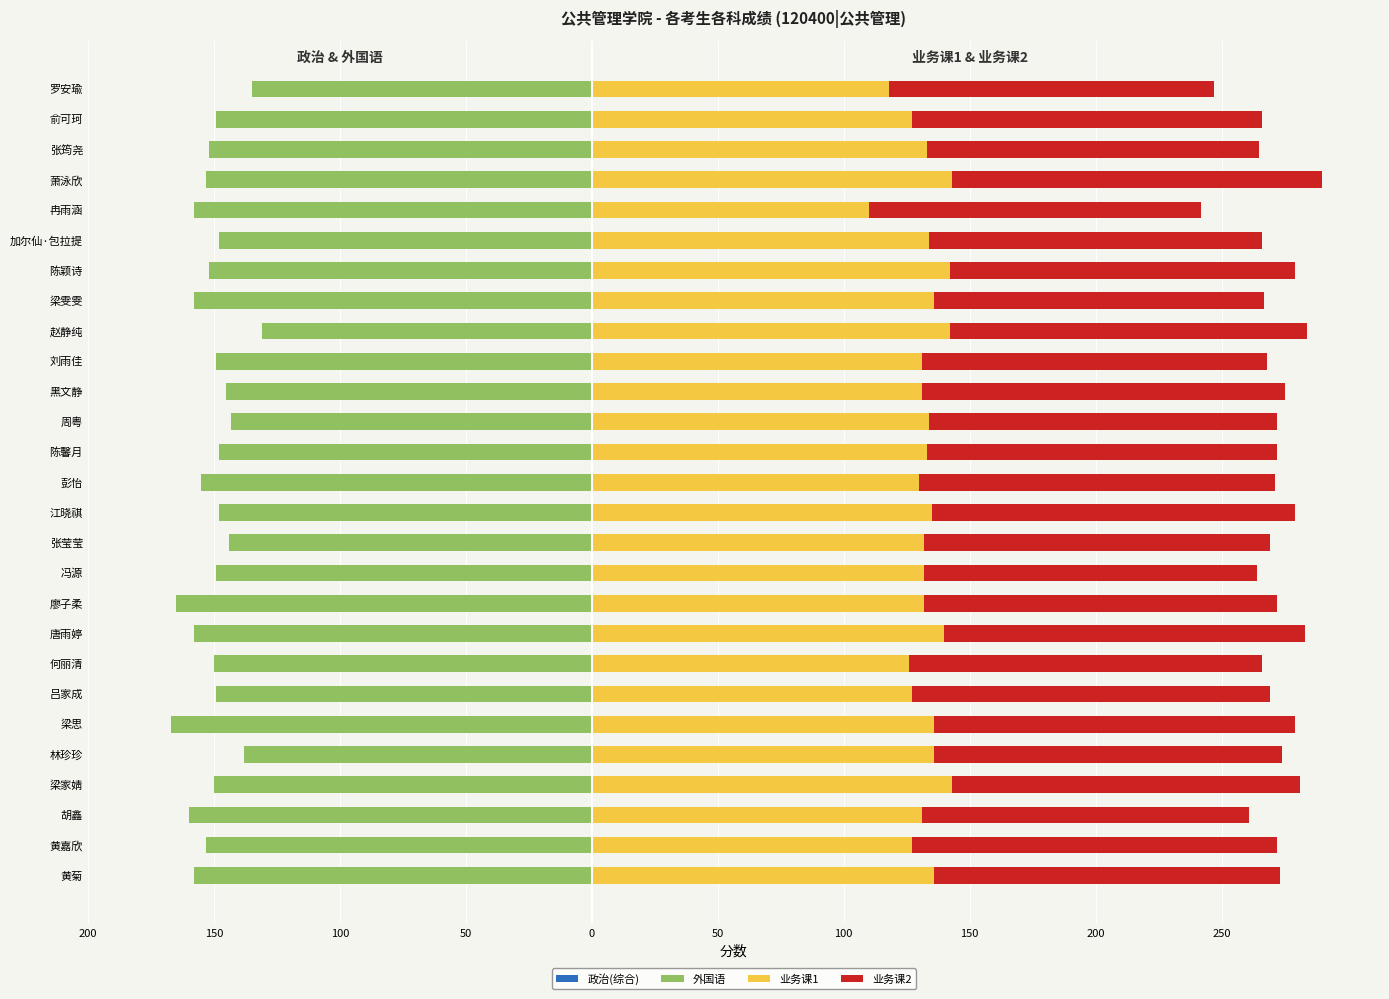

Count the number of data series in this chart.

4